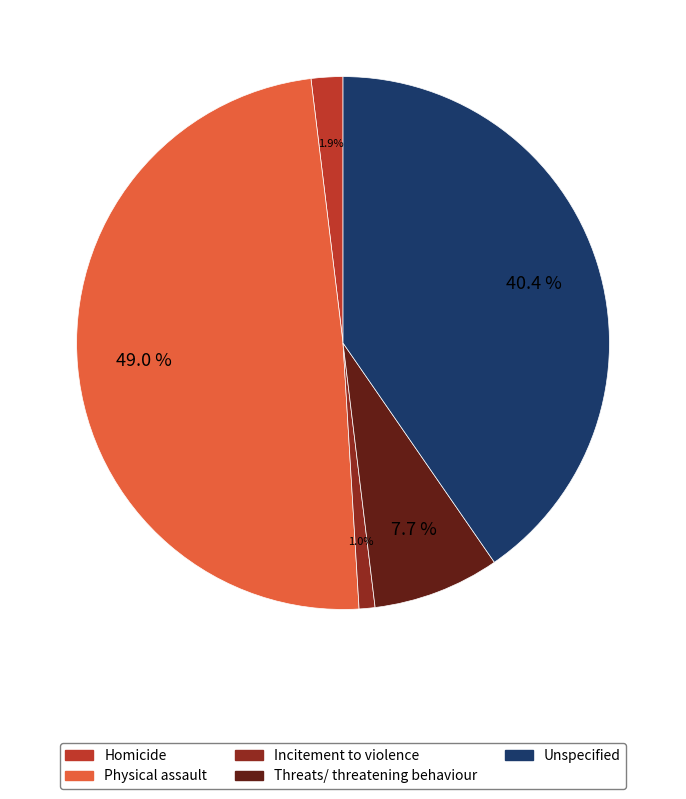

Between Physical assault and Threats/ threatening behaviour, which is larger?

Physical assault